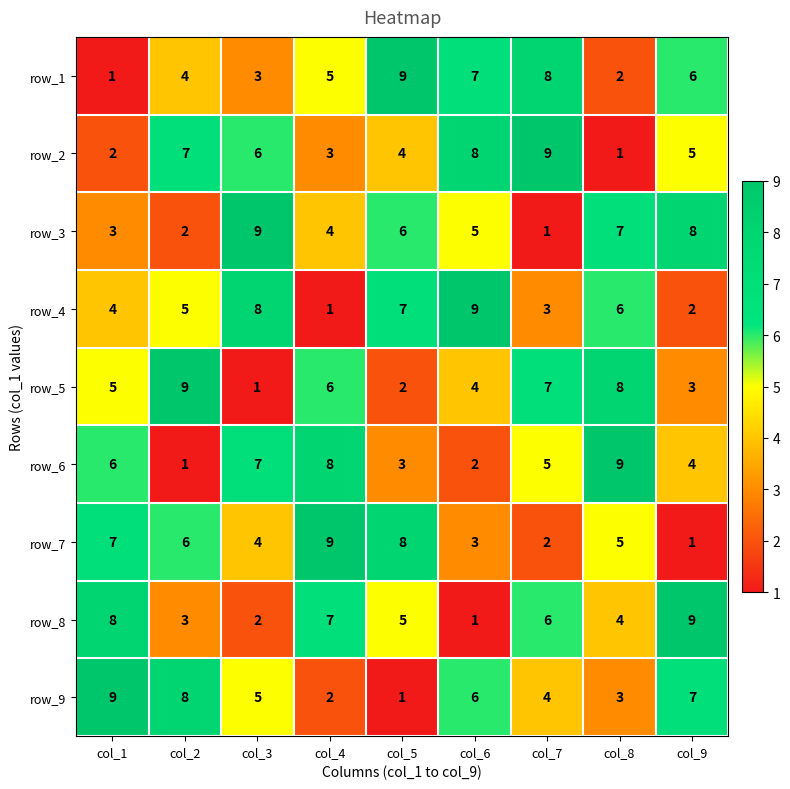

What is the sum of all row_6 values?

45